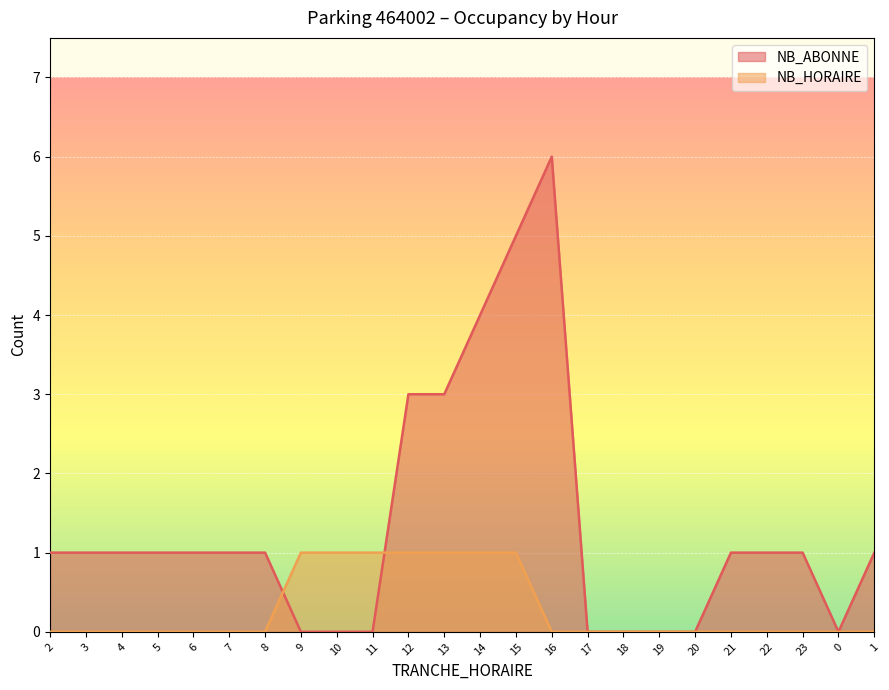

Between which two adjacent categories do NB_ABONNE and NB_HORAIRE first intersect?

8 and 9